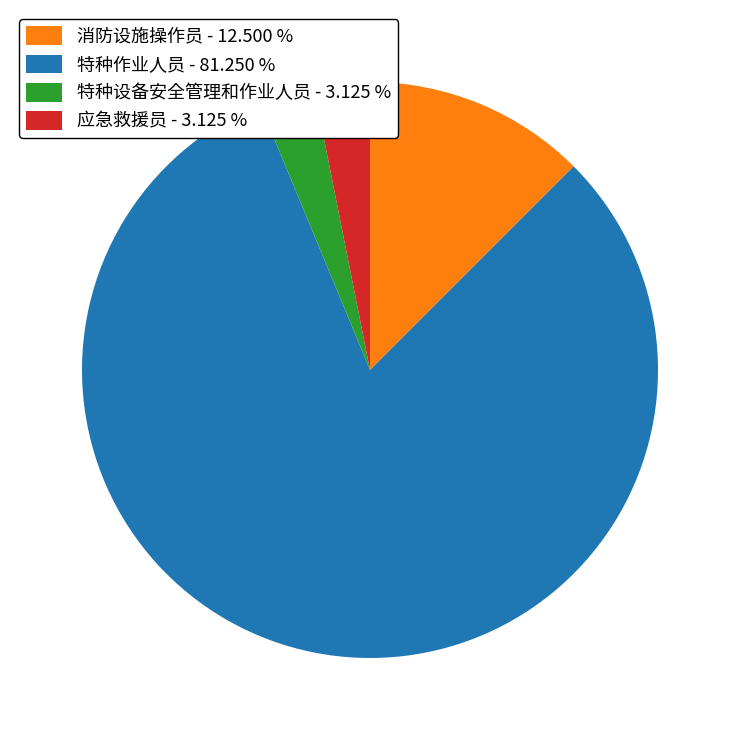

Which category has the biggest portion of the pie?

特种作业人员